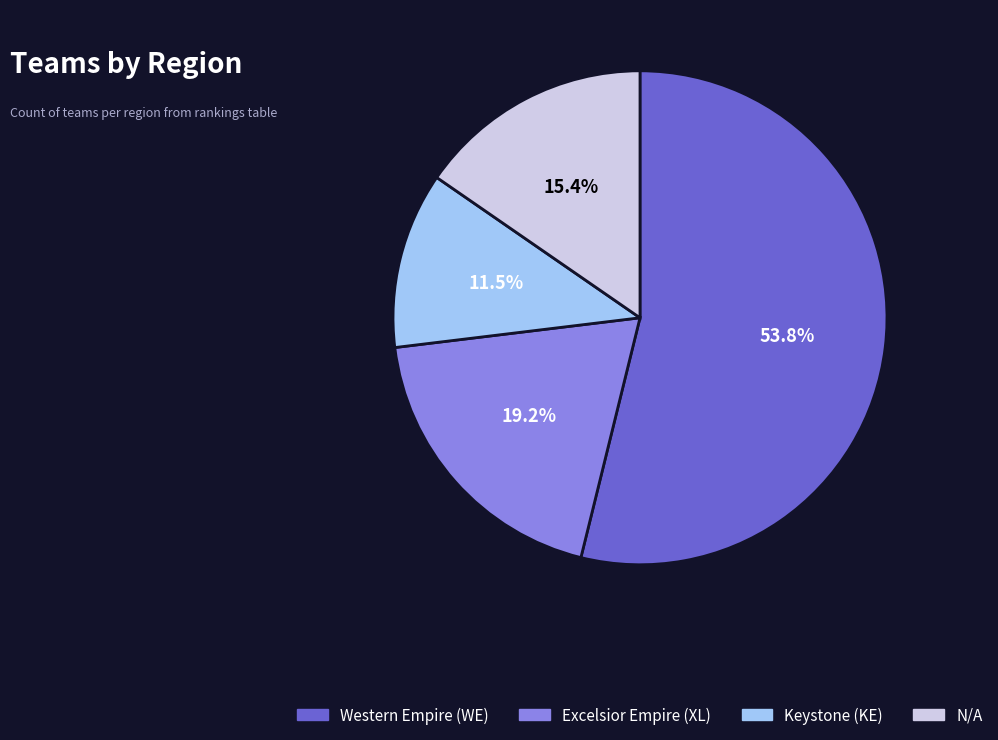

How many slices are in this pie chart?

4